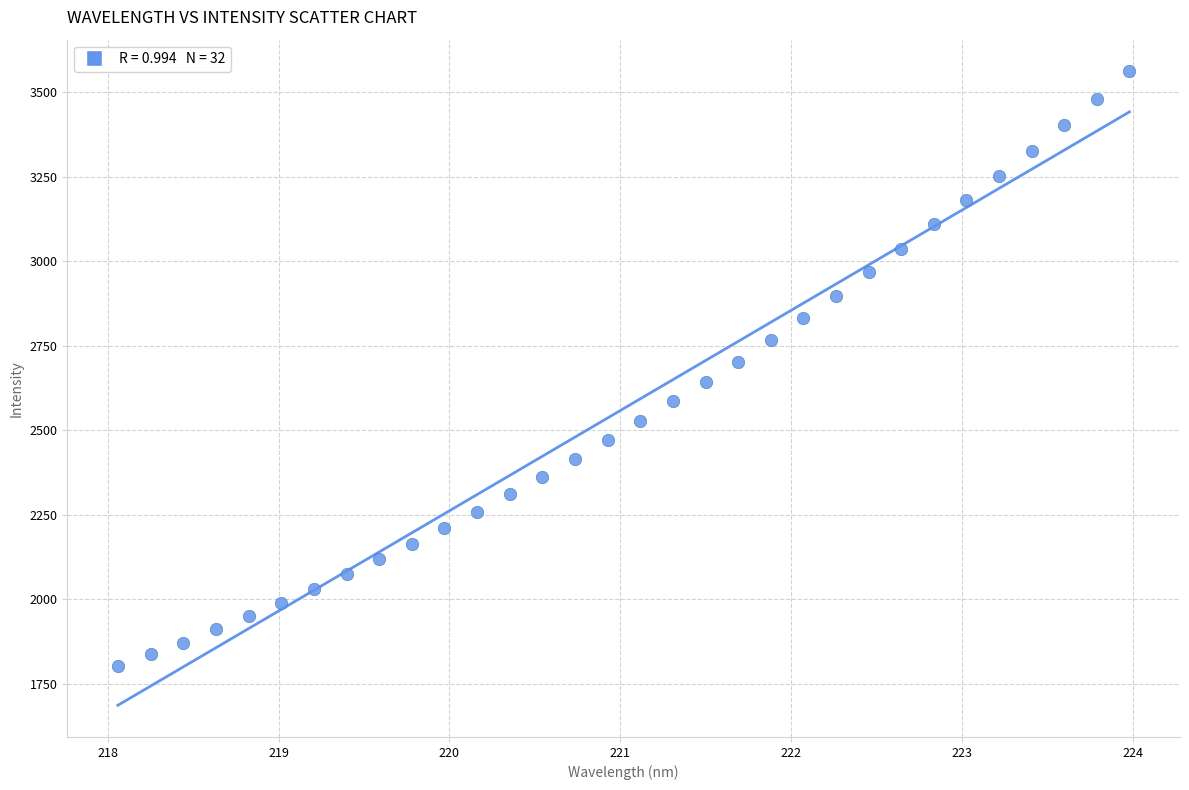

What is the range of X values (max minus min)?

5.9